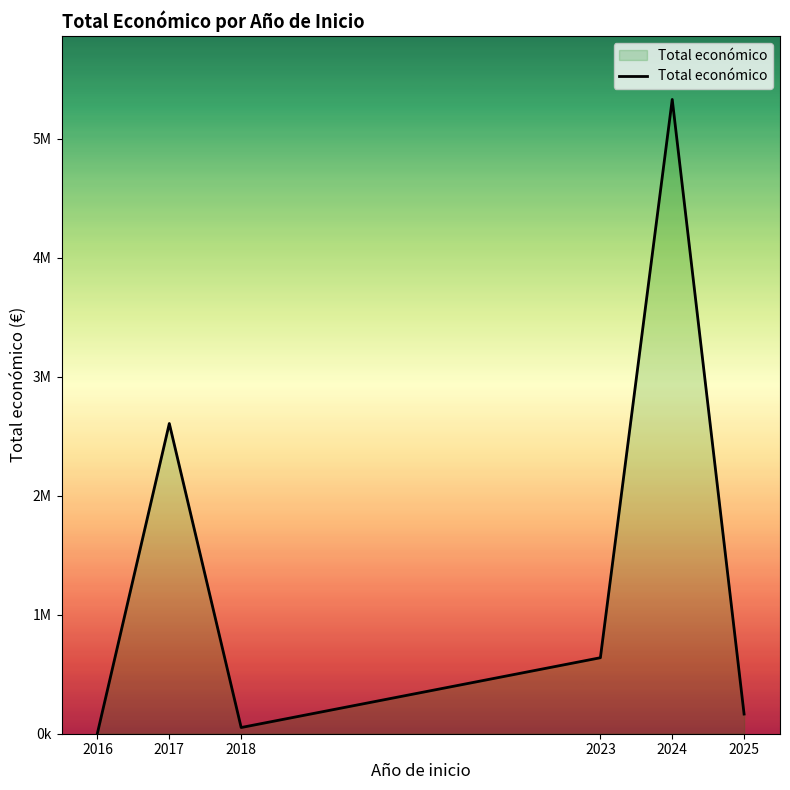

Is it true that the value at 2018 is 52055?

True